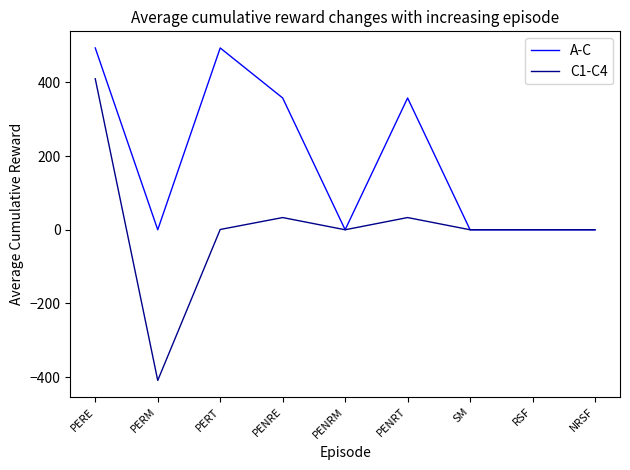

What are all the series names shown in the legend?

A-C, C1-C4